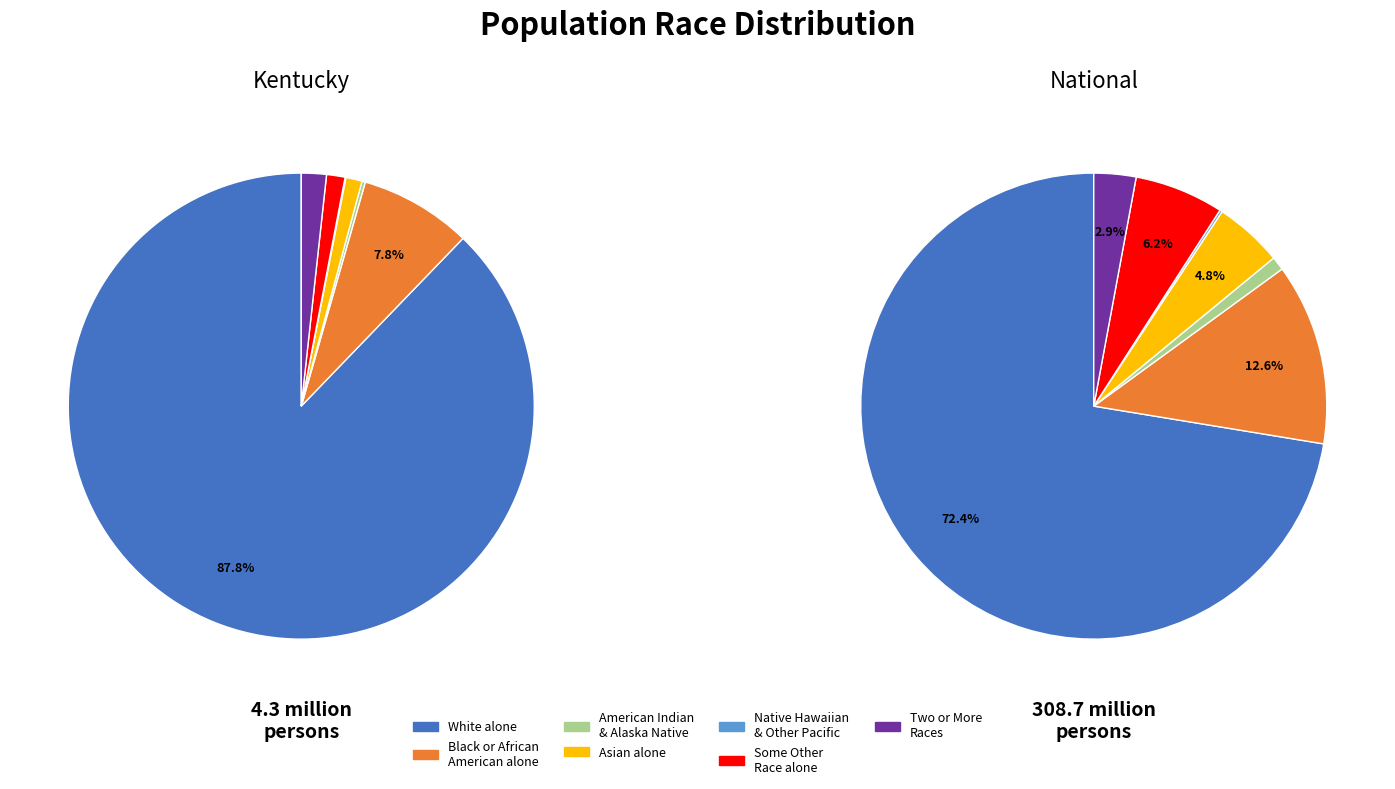

Which category has the biggest portion of the pie?

White alone